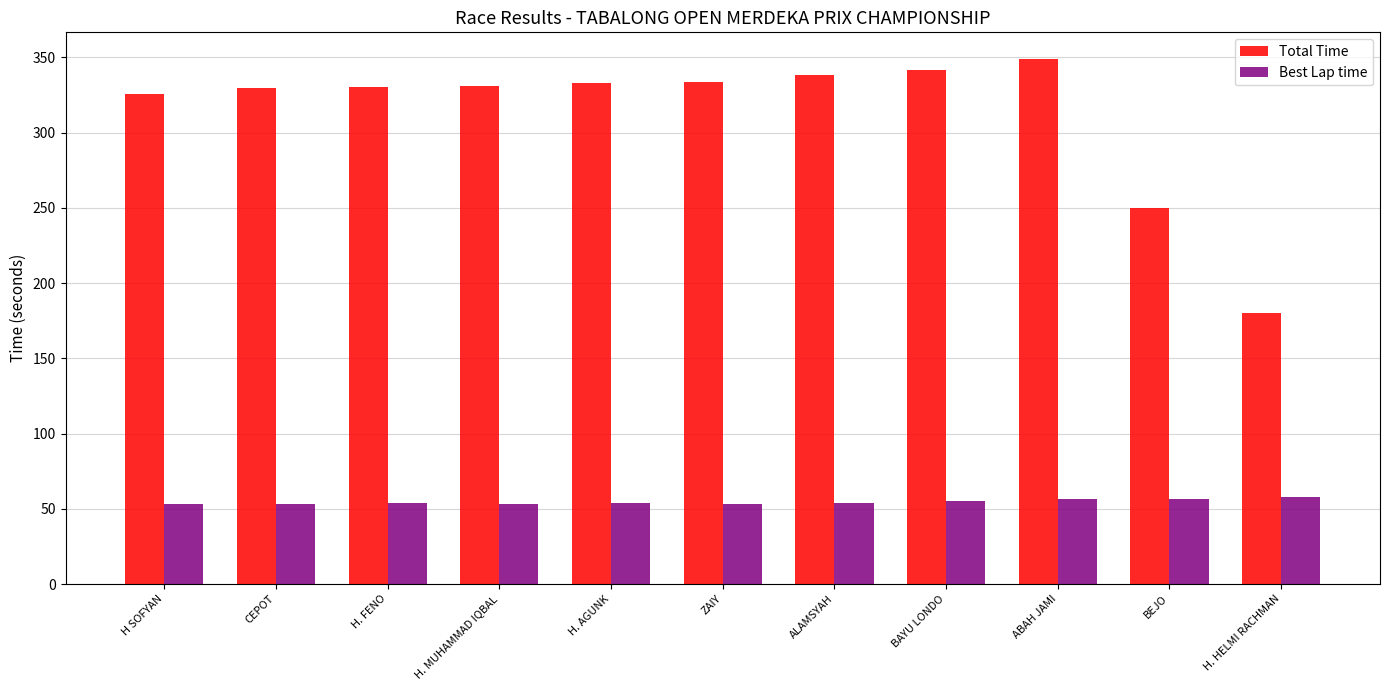

At CEPOT, list the series in order from smallest to largest.

Best Lap time, Total Time